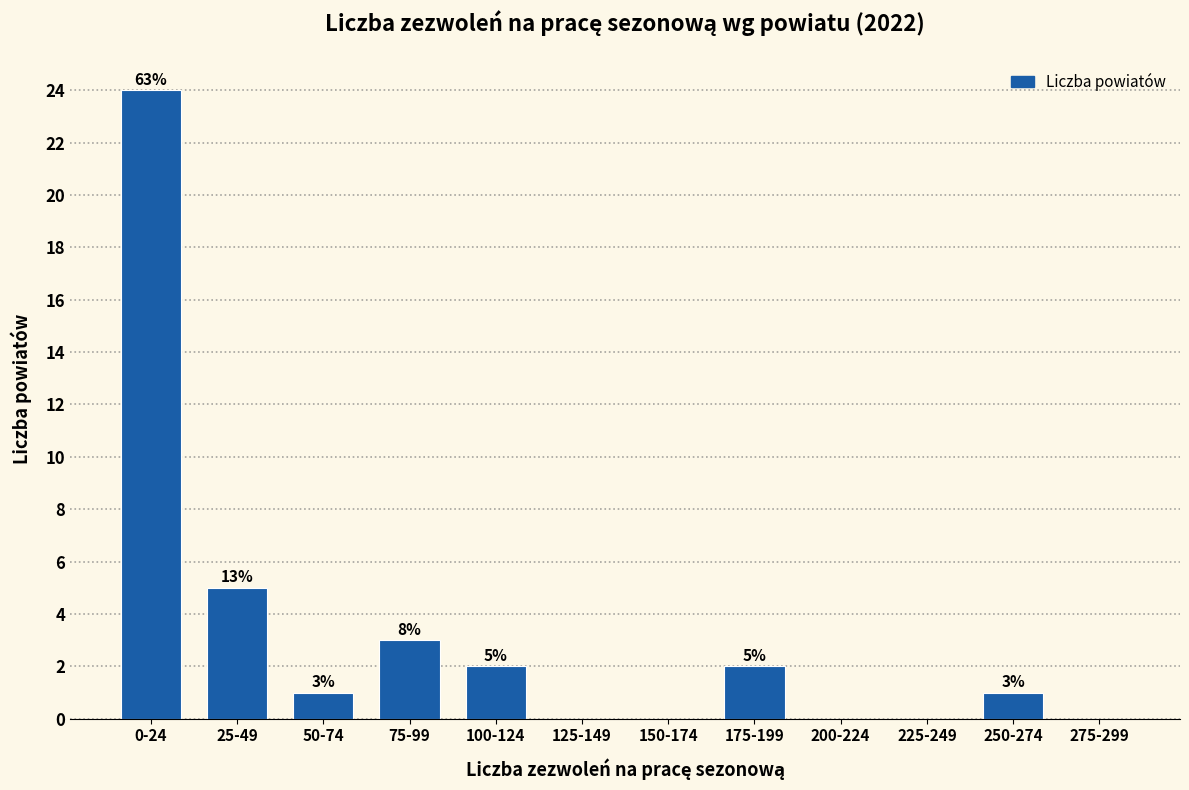

Reading left to right, list all the values displayed in this chart.

0-24=24	25-49=5	50-74=1	75-99=3	100-124=2	125-149=0	150-174=0	175-199=2	200-224=0	225-249=0	250-274=1	275-299=0